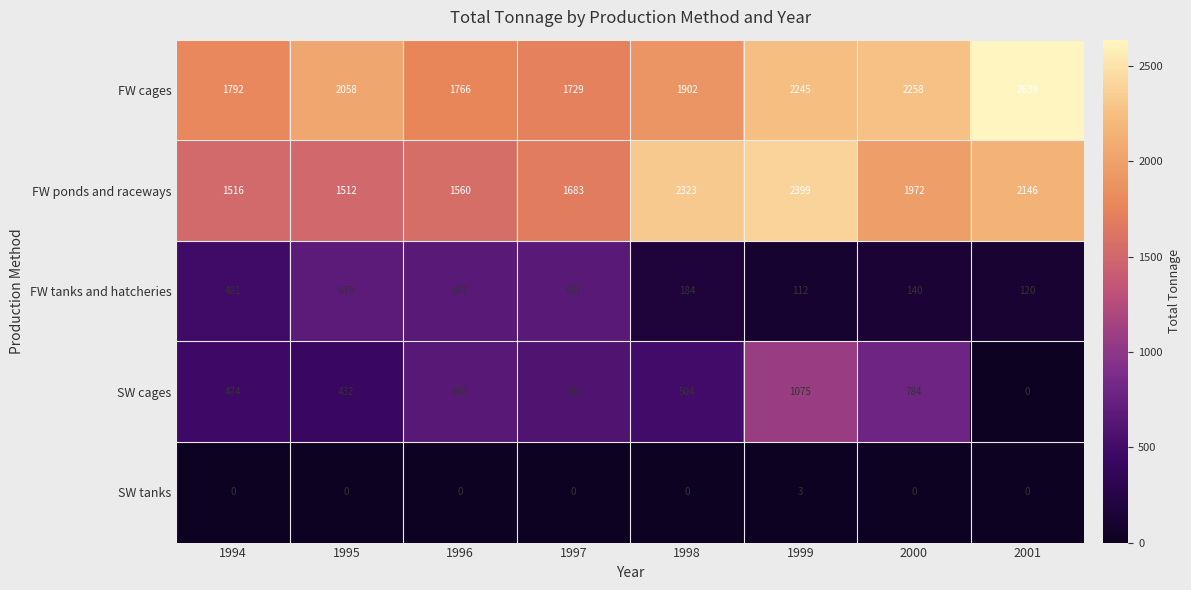

At which category is the sum across all series the highest?

1999